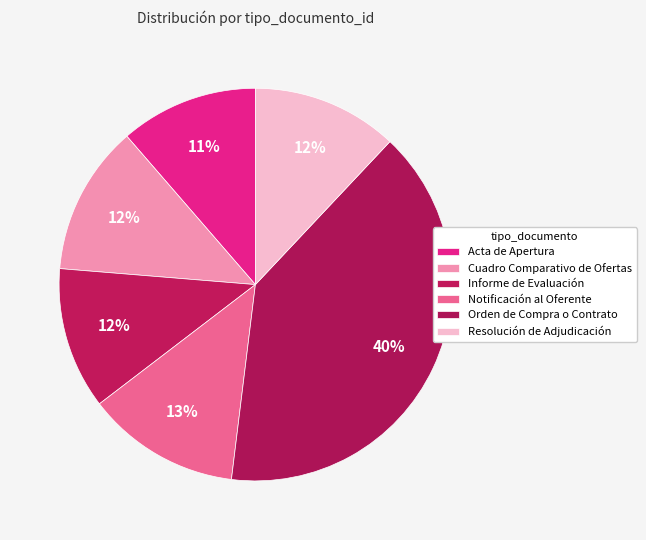

How many segments does this pie chart have?

6